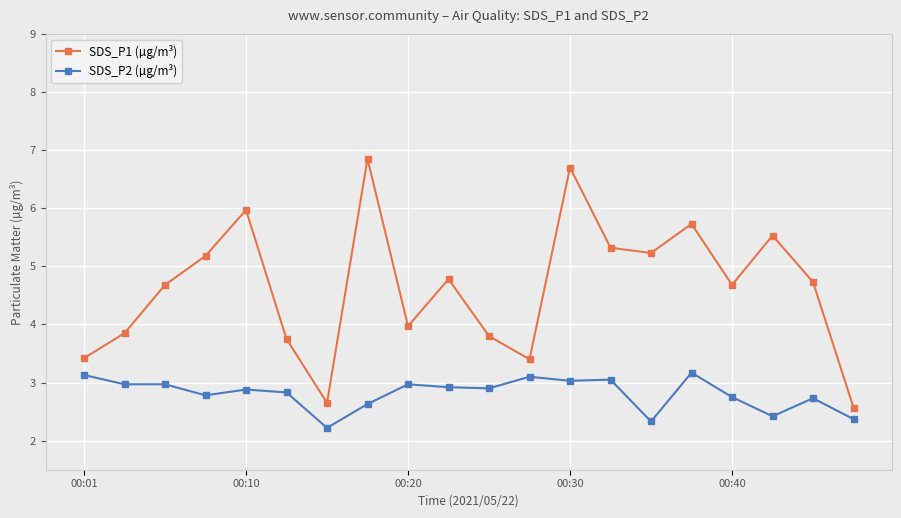

Which series has the largest range (max minus min)?

SDS_P1 (µg/m³)